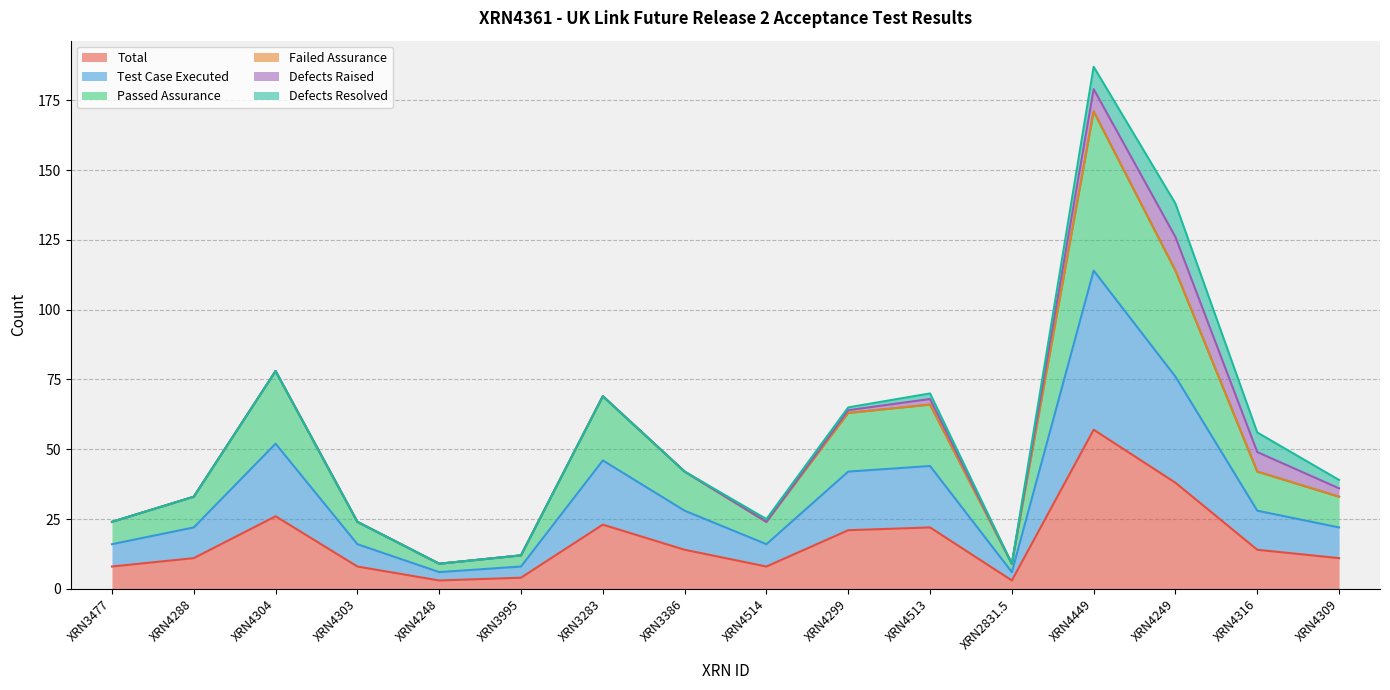

True or false: Total and Test Case Executed intersect in this chart.

False